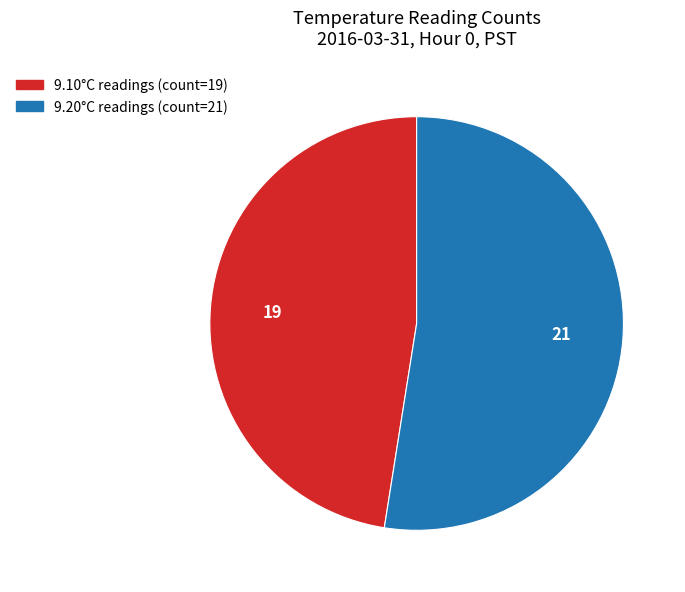

Does any single category account for the majority?

Yes